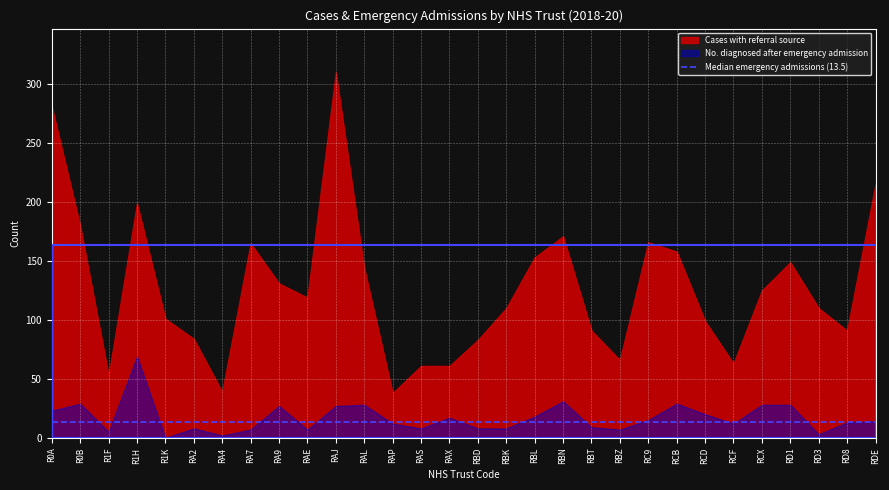

Where is the first local maximum for Cases with referral source?

R1H